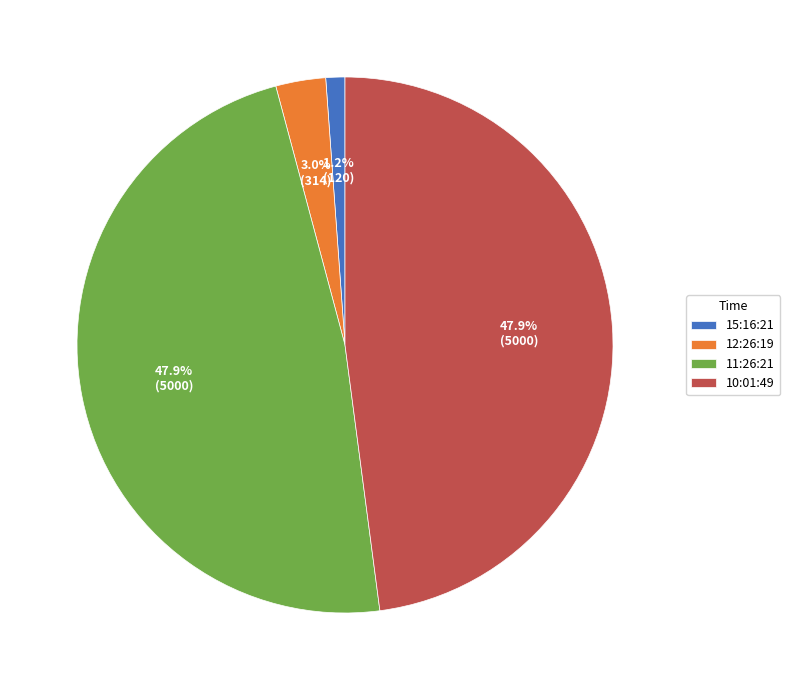

Is 10:01:49 the majority of the pie?

No